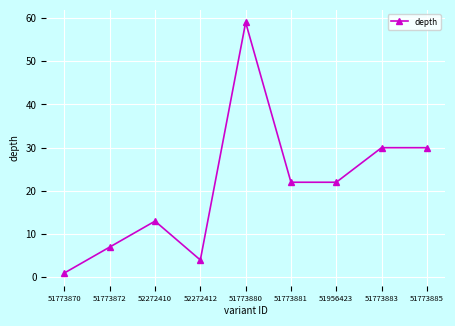

Count the number of categories in the chart.

9